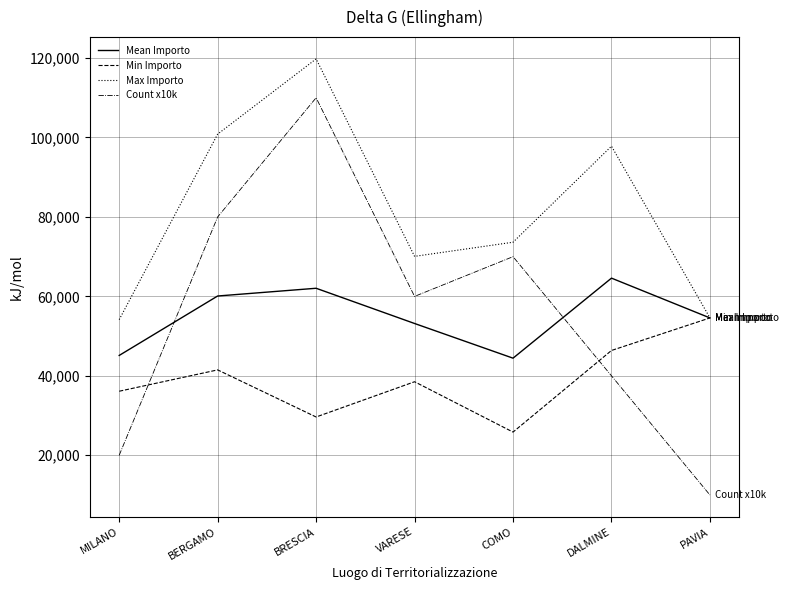

List the series in order of their peak value, lowest first.

Min Importo, Mean Importo, Count x10k, Max Importo